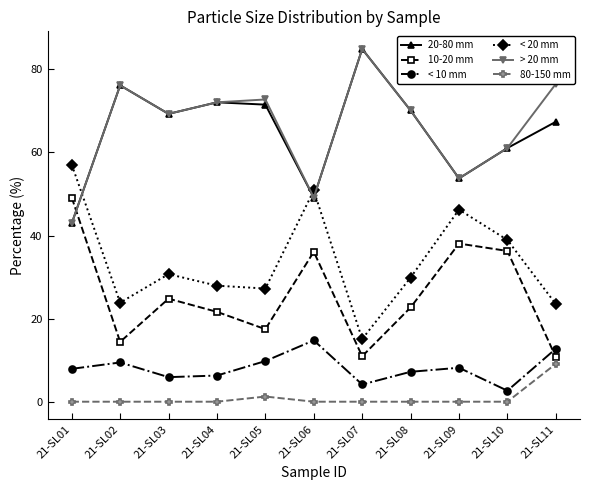

What is the highest value of the < 20 mm series?

57.1